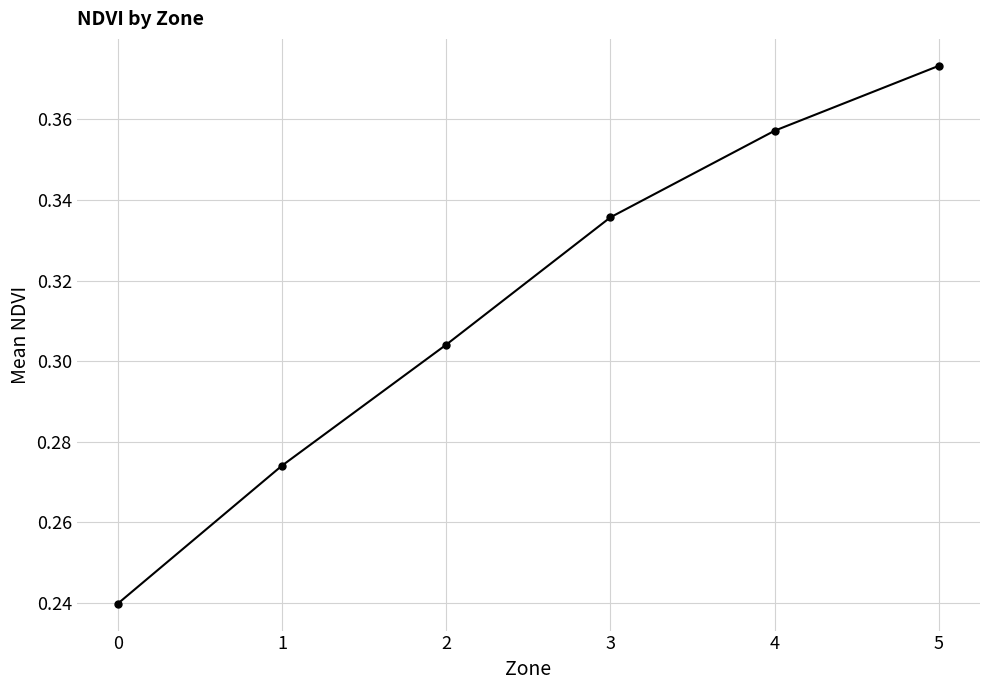

At which category does the chart reach its peak across all series?

5